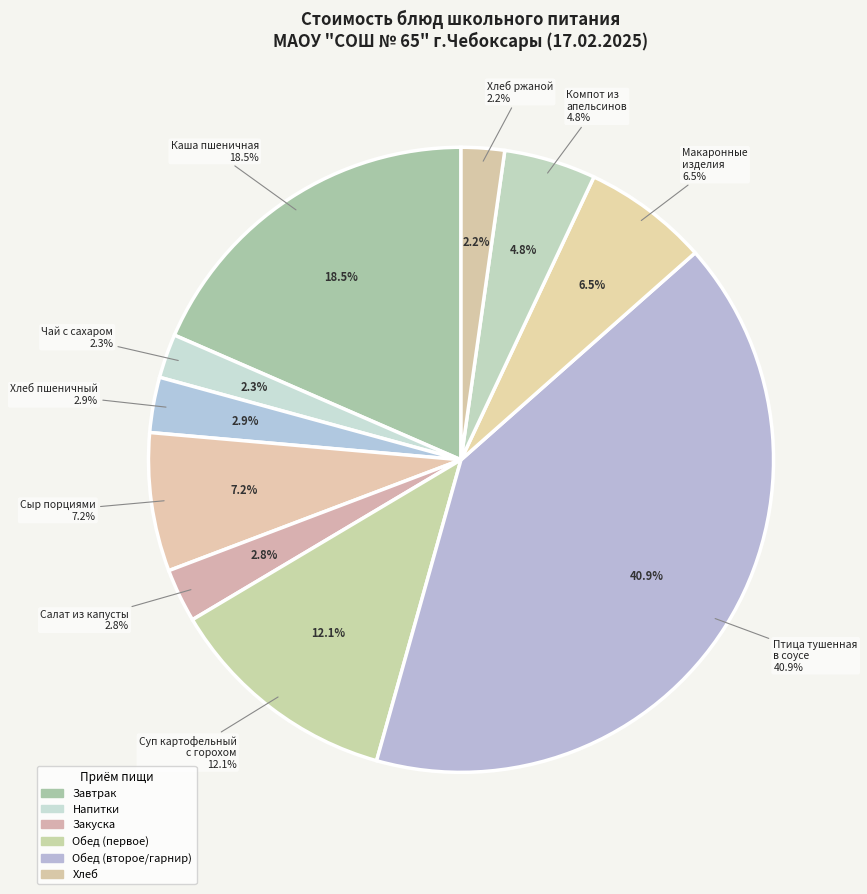

To the nearest percent, what portion does Макаронные изделия отварные represent?

6%